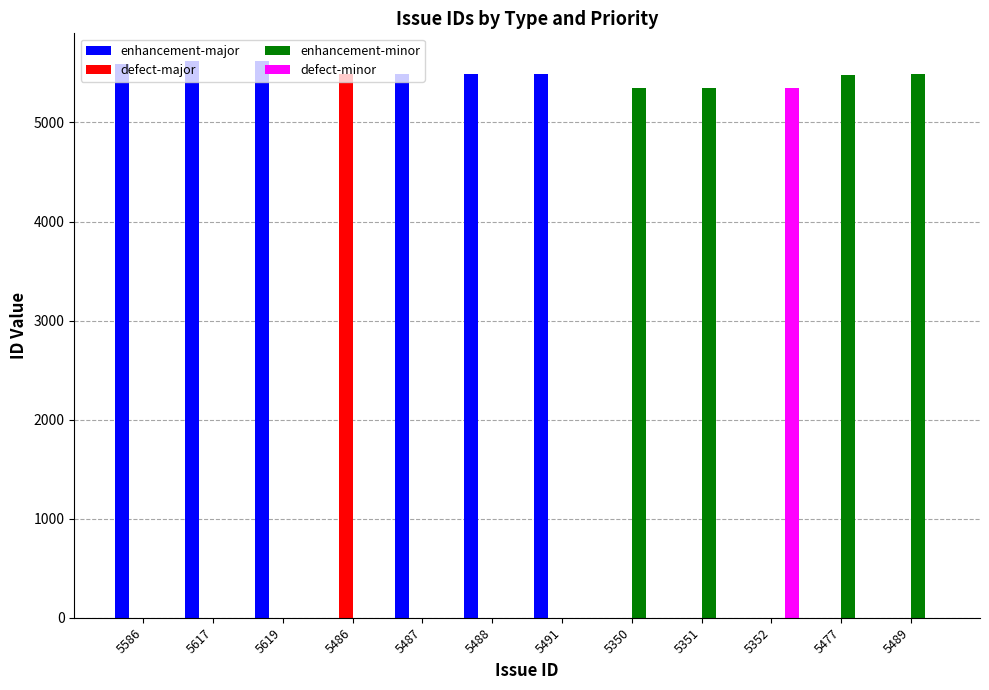

Which series has the widest spread of values?

enhancement-major